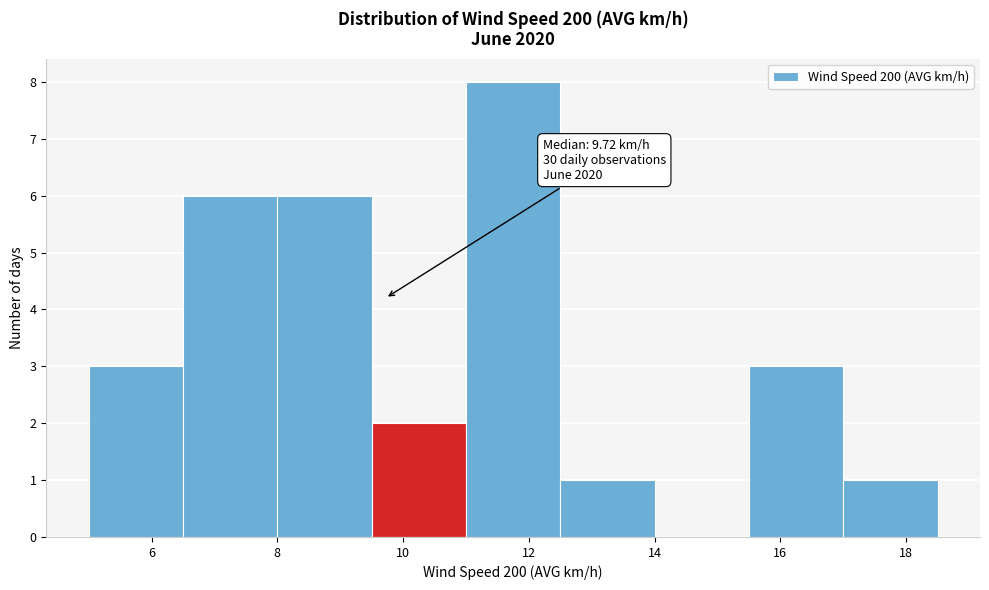

Which range on the x-axis has the tallest bar?

11.0 to 12.5